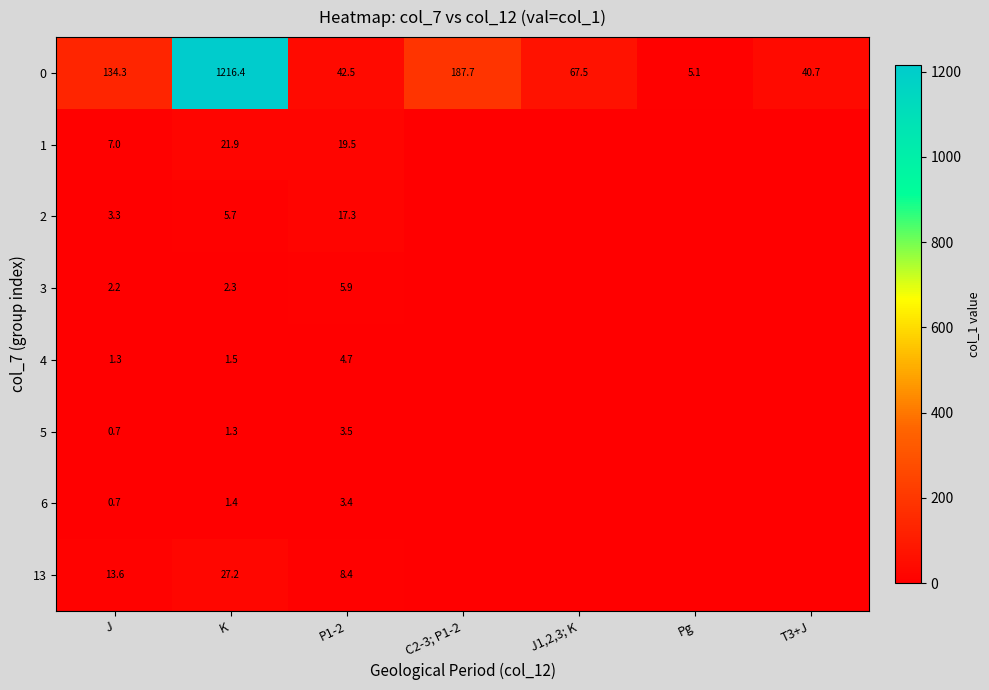

The value of 13 at J is 13.6. True or false?

True